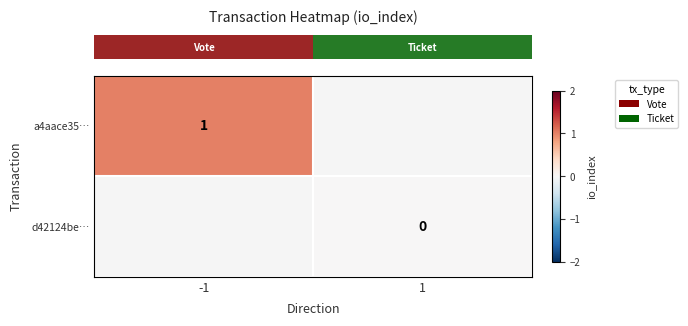

Rank the series by their maximum value, from highest to lowest.

row_0, row_1